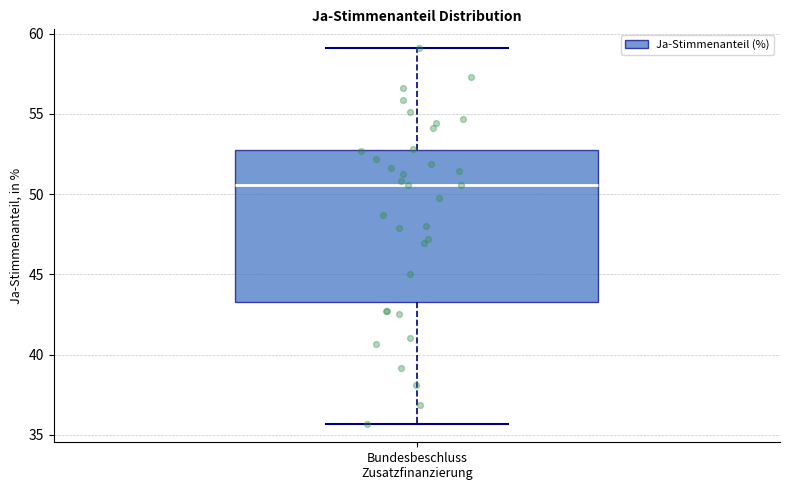

Where does the upper whisker of the box for Bundesbeschluss Zusatzfinanzierung end on the y-axis? The values are not printed on the chart, so give them approximately, as read against the axis.

59.0